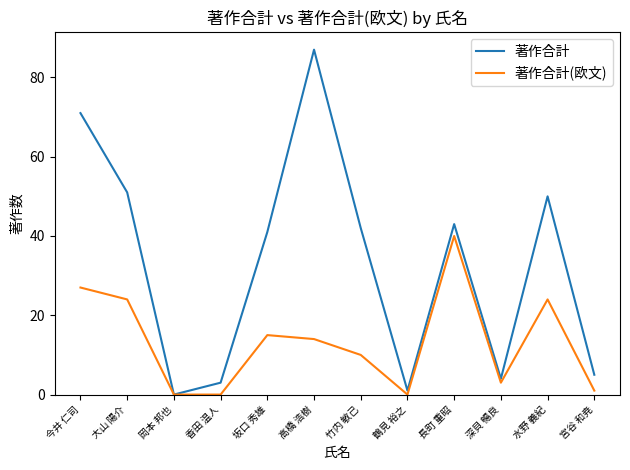

What is the difference between the 著作合計 values at 大山 陽介 and 深貝 暢良?

47